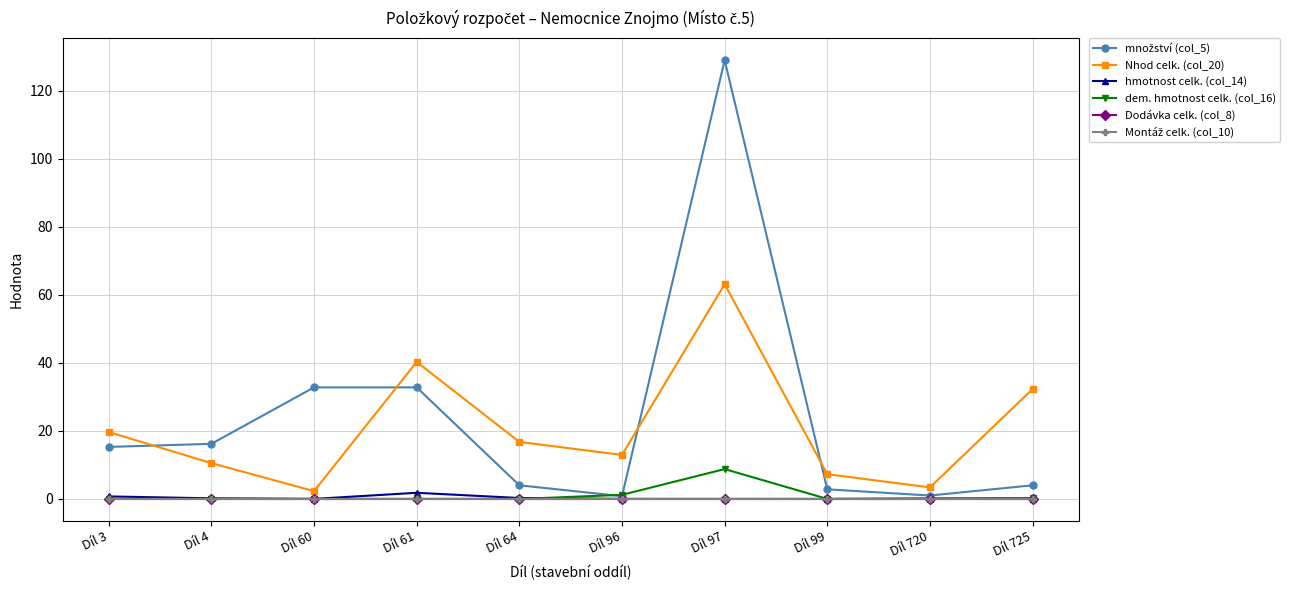

Which series has the widest spread of values?

množství (col_5)